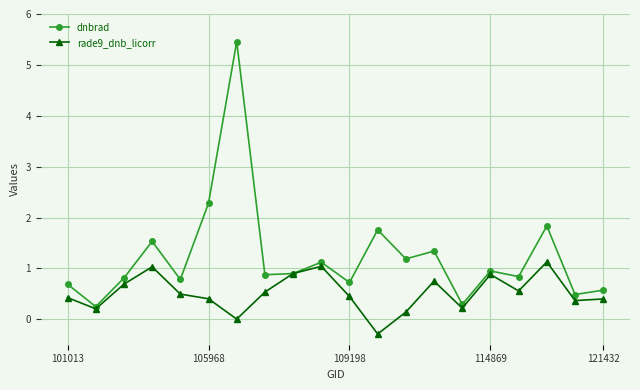

True or false: dnbrad has more than 1 points higher than both neighbors.

True